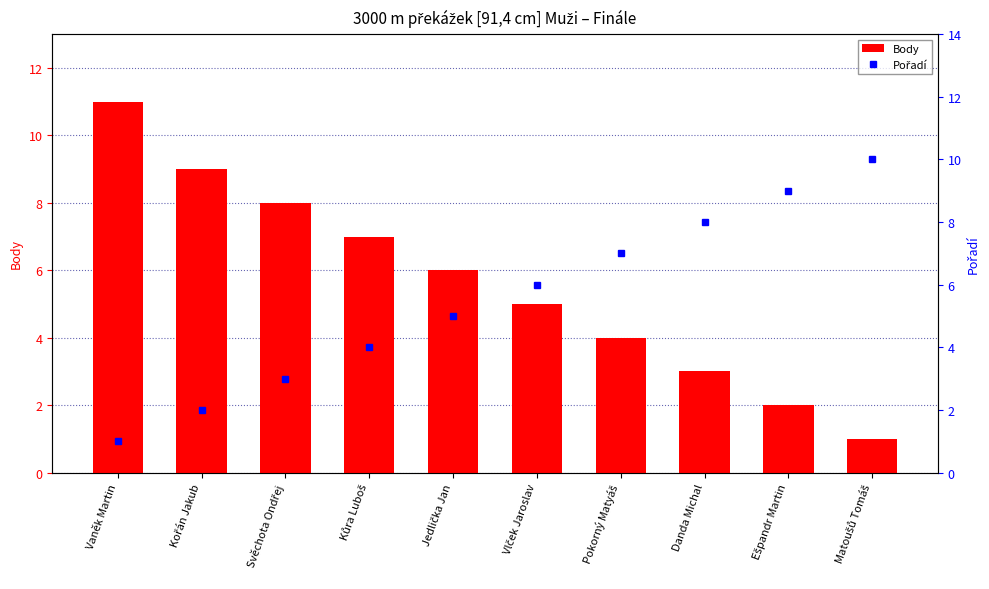

What is the value of the Body bar at the 4th from the left?

7